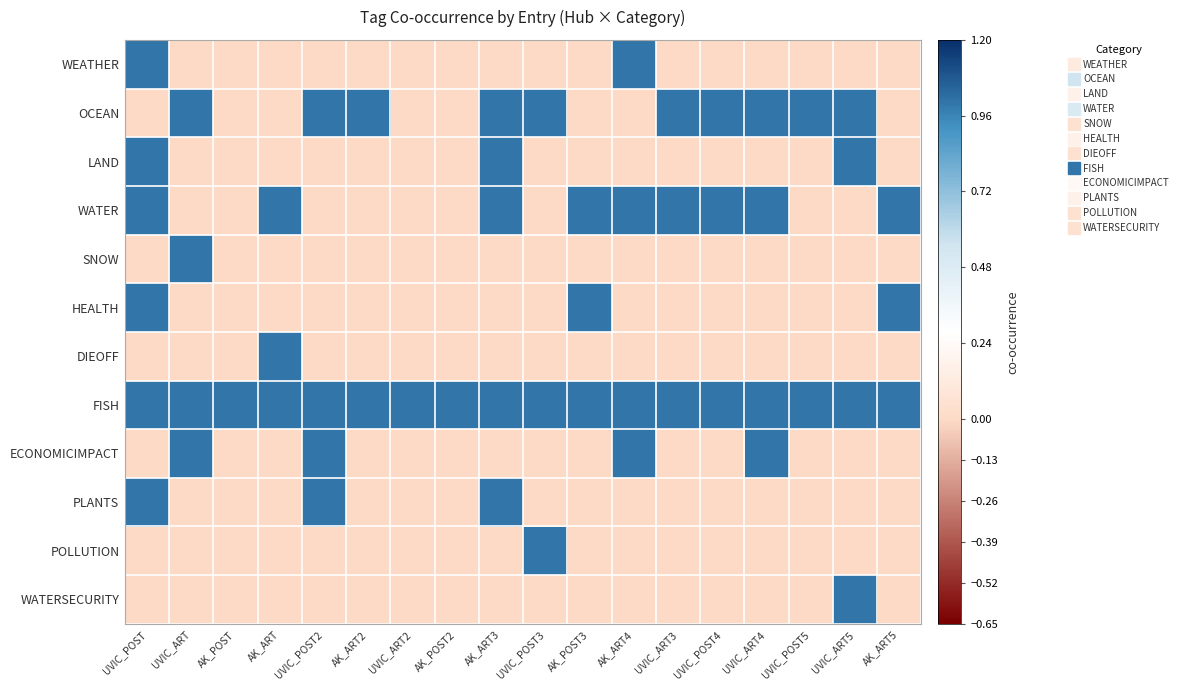

Reading left to right, extract all data points from this chart.

WEATHER: UVIC_POST=1	UVIC_ART=0	AK_POST=0	AK_ART=0	UVIC_POST2=0	AK_ART2=0	UVIC_ART2=0	AK_POST2=0	AK_ART3=0	UVIC_POST3=0	AK_POST3=0	AK_ART4=1	UVIC_ART3=0	UVIC_POST4=0	UVIC_ART4=0	UVIC_POST5=0	UVIC_ART5=0	AK_ART5=0
OCEAN: UVIC_POST=0	UVIC_ART=1	AK_POST=0	AK_ART=0	UVIC_POST2=1	AK_ART2=1	UVIC_ART2=0	AK_POST2=0	AK_ART3=1	UVIC_POST3=1	AK_POST3=0	AK_ART4=0	UVIC_ART3=1	UVIC_POST4=1	UVIC_ART4=1	UVIC_POST5=1	UVIC_ART5=1	AK_ART5=0
LAND: UVIC_POST=1	UVIC_ART=0	AK_POST=0	AK_ART=0	UVIC_POST2=0	AK_ART2=0	UVIC_ART2=0	AK_POST2=0	AK_ART3=1	UVIC_POST3=0	AK_POST3=0	AK_ART4=0	UVIC_ART3=0	UVIC_POST4=0	UVIC_ART4=0	UVIC_POST5=0	UVIC_ART5=1	AK_ART5=0
WATER: UVIC_POST=1	UVIC_ART=0	AK_POST=0	AK_ART=1	UVIC_POST2=0	AK_ART2=0	UVIC_ART2=0	AK_POST2=0	AK_ART3=1	UVIC_POST3=0	AK_POST3=1	AK_ART4=1	UVIC_ART3=1	UVIC_POST4=1	UVIC_ART4=1	UVIC_POST5=0	UVIC_ART5=0	AK_ART5=1
SNOW: UVIC_POST=0	UVIC_ART=1	AK_POST=0	AK_ART=0	UVIC_POST2=0	AK_ART2=0	UVIC_ART2=0	AK_POST2=0	AK_ART3=0	UVIC_POST3=0	AK_POST3=0	AK_ART4=0	UVIC_ART3=0	UVIC_POST4=0	UVIC_ART4=0	UVIC_POST5=0	UVIC_ART5=0	AK_ART5=0
HEALTH: UVIC_POST=1	UVIC_ART=0	AK_POST=0	AK_ART=0	UVIC_POST2=0	AK_ART2=0	UVIC_ART2=0	AK_POST2=0	AK_ART3=0	UVIC_POST3=0	AK_POST3=1	AK_ART4=0	UVIC_ART3=0	UVIC_POST4=0	UVIC_ART4=0	UVIC_POST5=0	UVIC_ART5=0	AK_ART5=1
DIEOFF: UVIC_POST=0	UVIC_ART=0	AK_POST=0	AK_ART=1	UVIC_POST2=0	AK_ART2=0	UVIC_ART2=0	AK_POST2=0	AK_ART3=0	UVIC_POST3=0	AK_POST3=0	AK_ART4=0	UVIC_ART3=0	UVIC_POST4=0	UVIC_ART4=0	UVIC_POST5=0	UVIC_ART5=0	AK_ART5=0
FISH: UVIC_POST=1	UVIC_ART=1	AK_POST=1	AK_ART=1	UVIC_POST2=1	AK_ART2=1	UVIC_ART2=1	AK_POST2=1	AK_ART3=1	UVIC_POST3=1	AK_POST3=1	AK_ART4=1	UVIC_ART3=1	UVIC_POST4=1	UVIC_ART4=1	UVIC_POST5=1	UVIC_ART5=1	AK_ART5=1
ECONOMICIMPACT: UVIC_POST=0	UVIC_ART=1	AK_POST=0	AK_ART=0	UVIC_POST2=1	AK_ART2=0	UVIC_ART2=0	AK_POST2=0	AK_ART3=0	UVIC_POST3=0	AK_POST3=0	AK_ART4=1	UVIC_ART3=0	UVIC_POST4=0	UVIC_ART4=1	UVIC_POST5=0	UVIC_ART5=0	AK_ART5=0
PLANTS: UVIC_POST=1	UVIC_ART=0	AK_POST=0	AK_ART=0	UVIC_POST2=1	AK_ART2=0	UVIC_ART2=0	AK_POST2=0	AK_ART3=1	UVIC_POST3=0	AK_POST3=0	AK_ART4=0	UVIC_ART3=0	UVIC_POST4=0	UVIC_ART4=0	UVIC_POST5=0	UVIC_ART5=0	AK_ART5=0
POLLUTION: UVIC_POST=0	UVIC_ART=0	AK_POST=0	AK_ART=0	UVIC_POST2=0	AK_ART2=0	UVIC_ART2=0	AK_POST2=0	AK_ART3=0	UVIC_POST3=1	AK_POST3=0	AK_ART4=0	UVIC_ART3=0	UVIC_POST4=0	UVIC_ART4=0	UVIC_POST5=0	UVIC_ART5=0	AK_ART5=0
WATERSECURITY: UVIC_POST=0	UVIC_ART=0	AK_POST=0	AK_ART=0	UVIC_POST2=0	AK_ART2=0	UVIC_ART2=0	AK_POST2=0	AK_ART3=0	UVIC_POST3=0	AK_POST3=0	AK_ART4=0	UVIC_ART3=0	UVIC_POST4=0	UVIC_ART4=0	UVIC_POST5=0	UVIC_ART5=1	AK_ART5=0